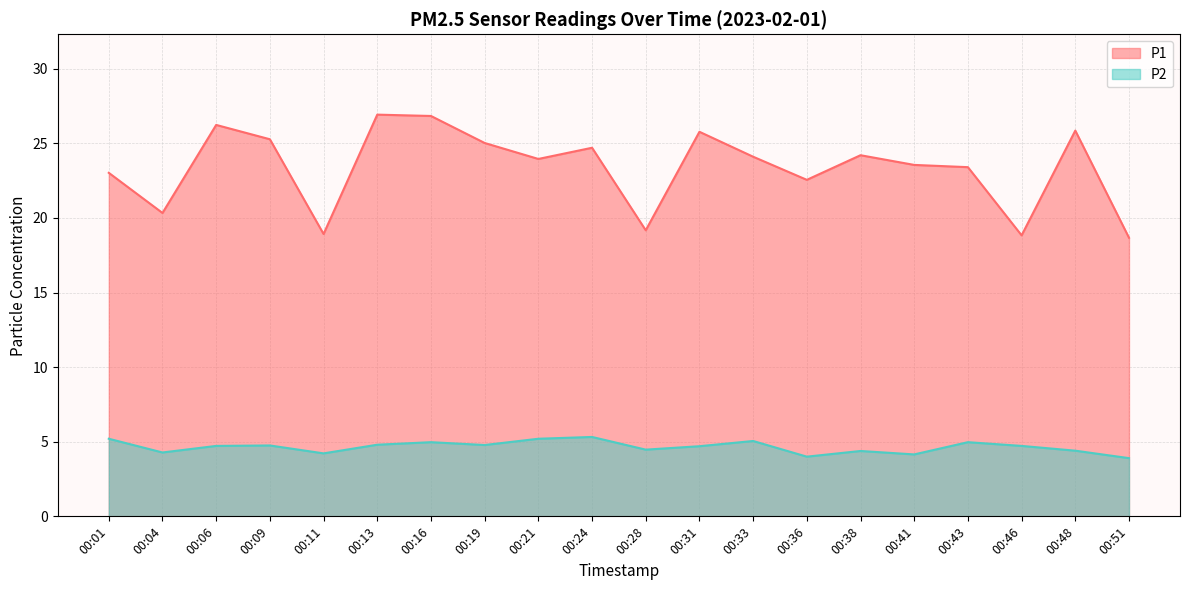

List the series in order of their peak value, lowest first.

P2, P1